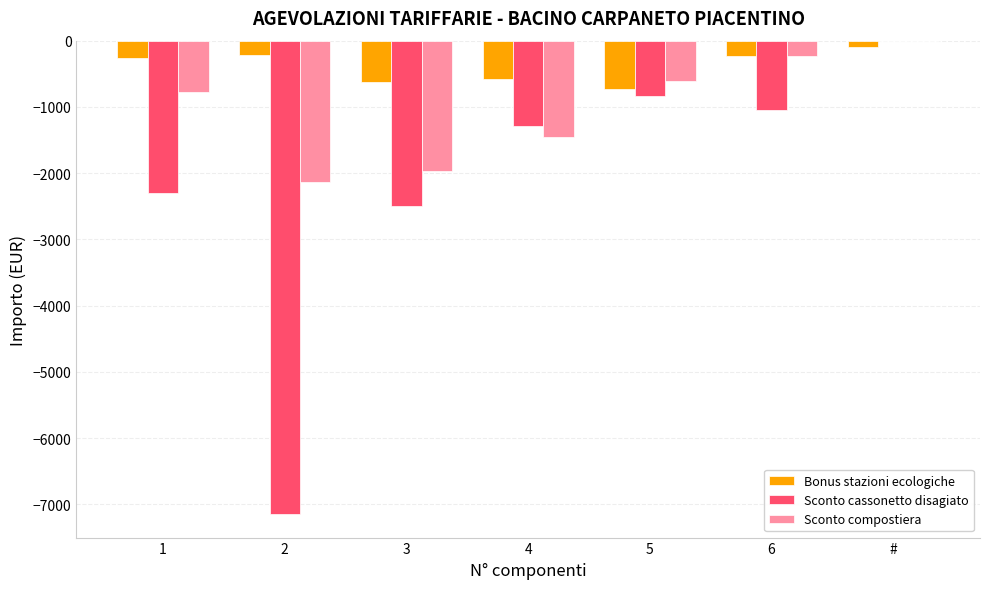

What is the difference between the Sconto compostiera values at # and 2?

2134.0